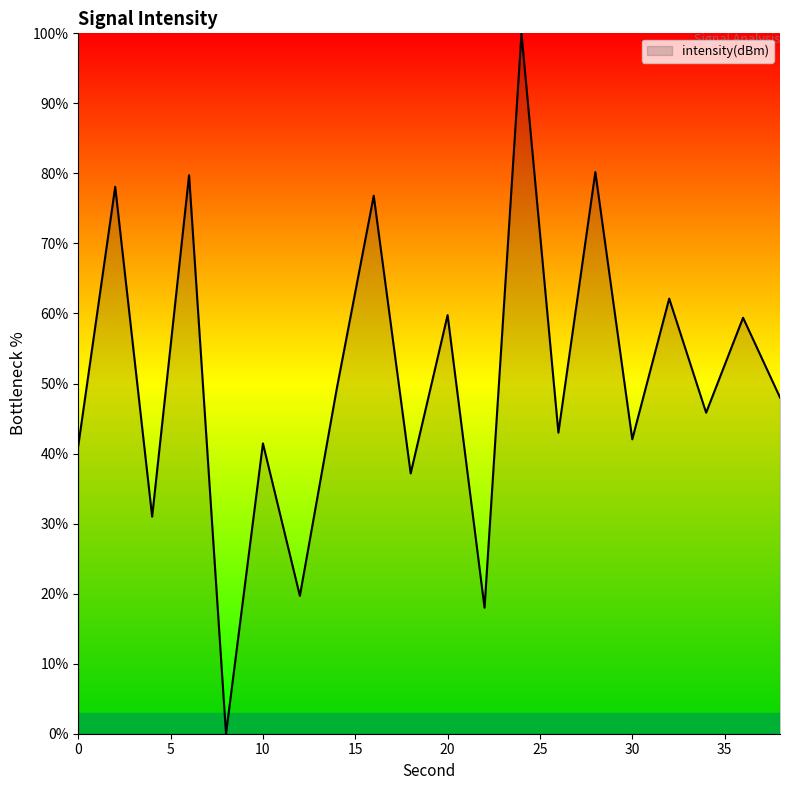

What is the greatest value displayed?

100.0